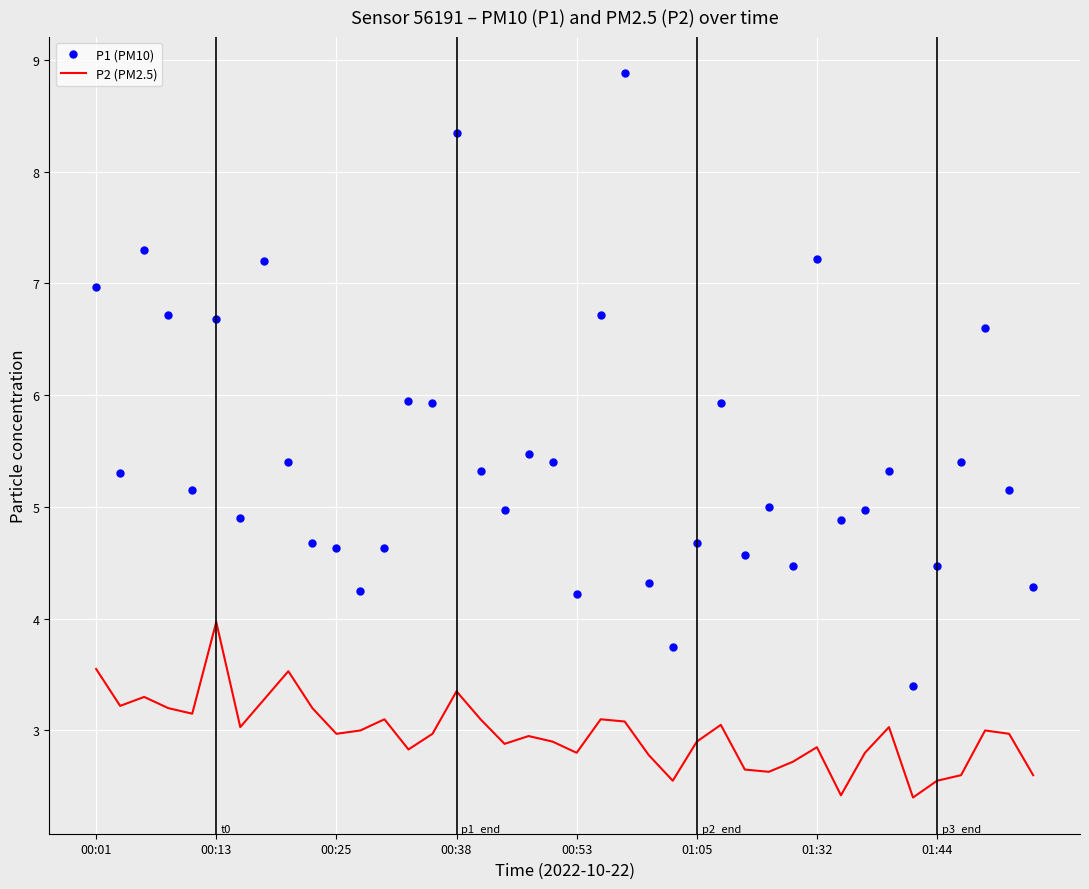

What is the maximum value for P2 (PM2.5)?

4.0